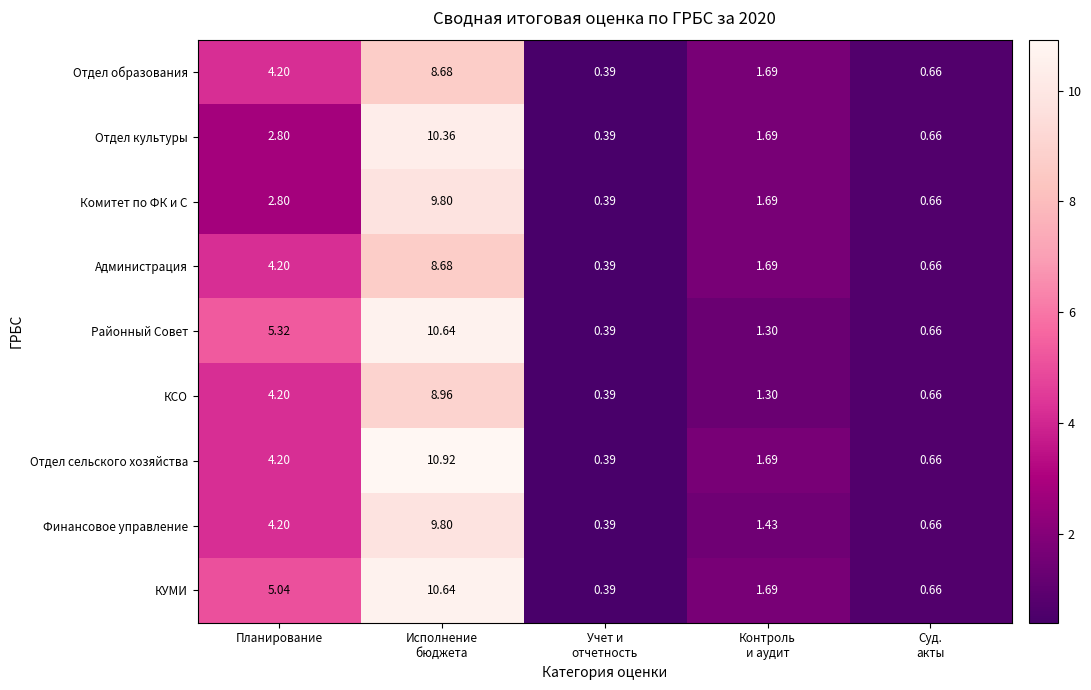

Which series has the widest spread of values?

Отдел сельского хозяйства